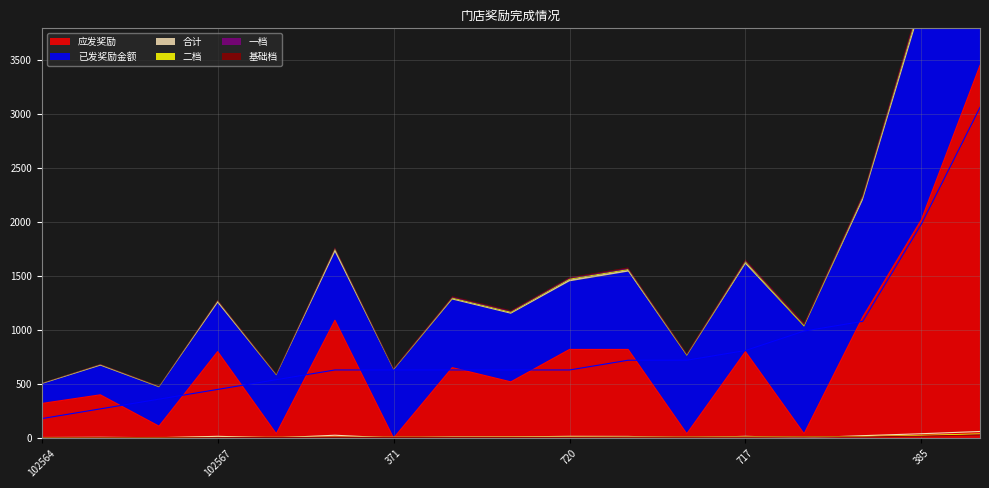

What is the label of the 2nd point from the left?

549